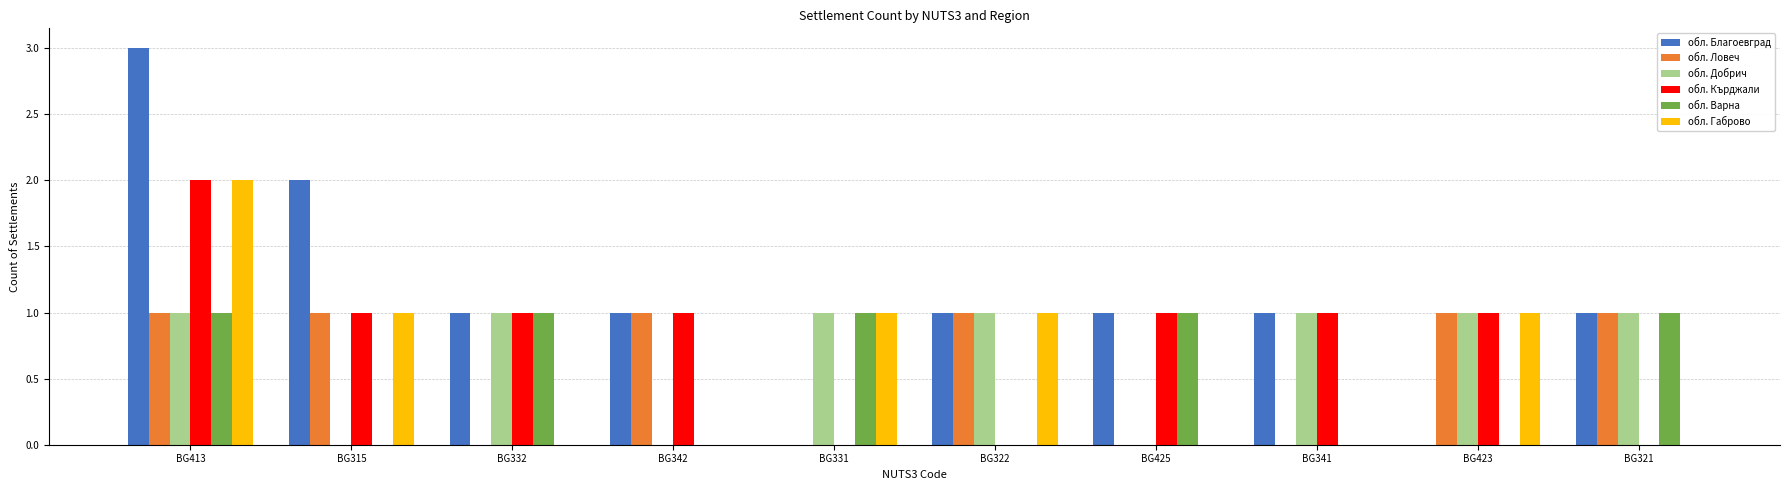

What is the total value across all series at BG331?

3